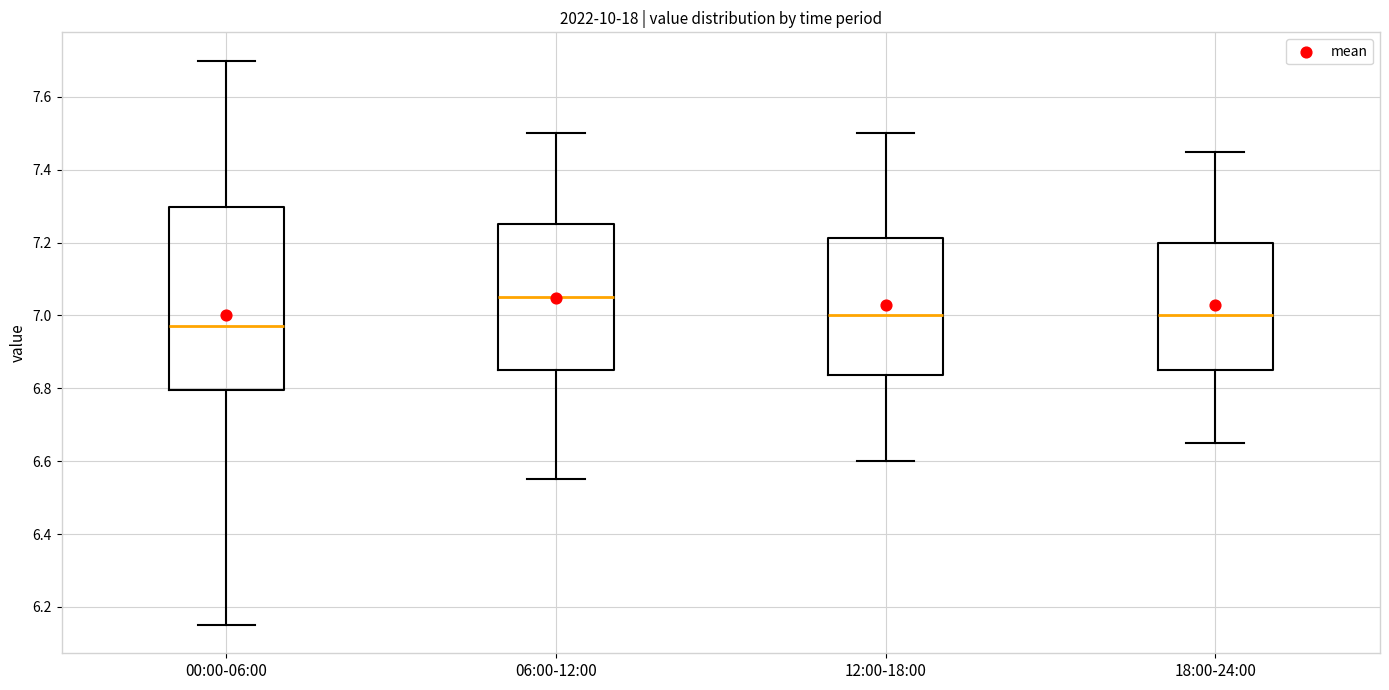

Where is the lower edge of the box for 12:00-18:00 on the y-axis? The values are not printed on the chart, so give them approximately, as read against the axis.

6.84